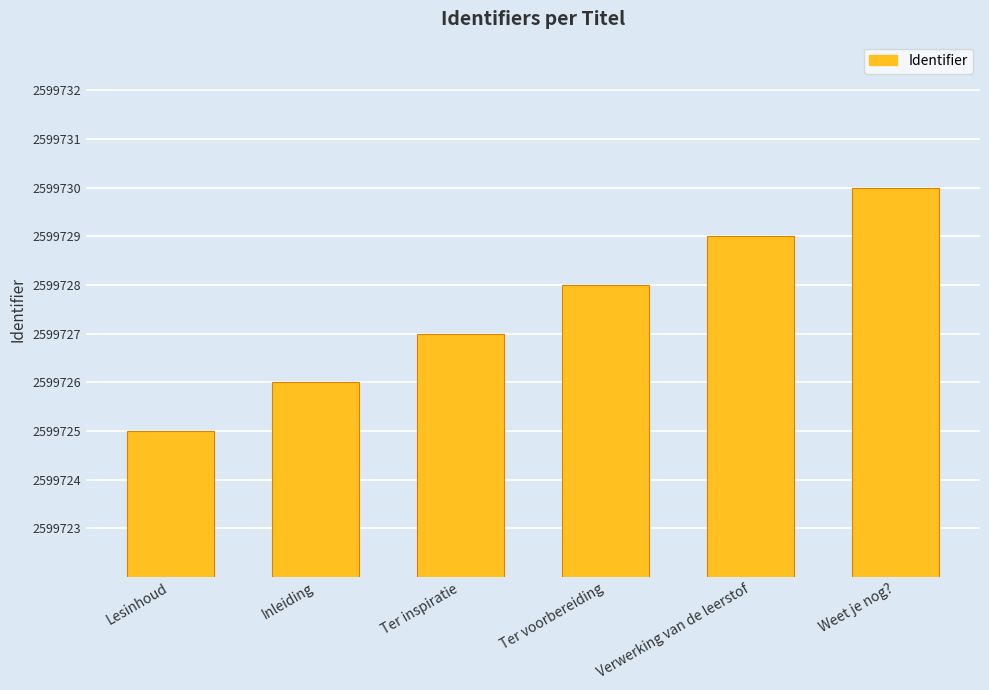

The value at Weet je nog? is 3731077. True or false?

False